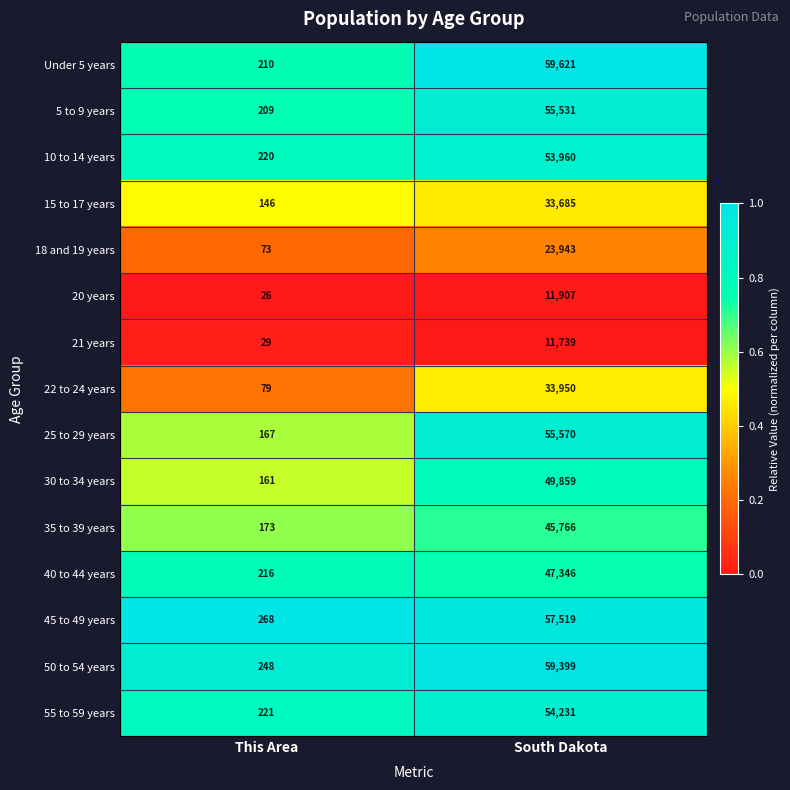

What is the spread (max minus min) of values at South Dakota?

47882